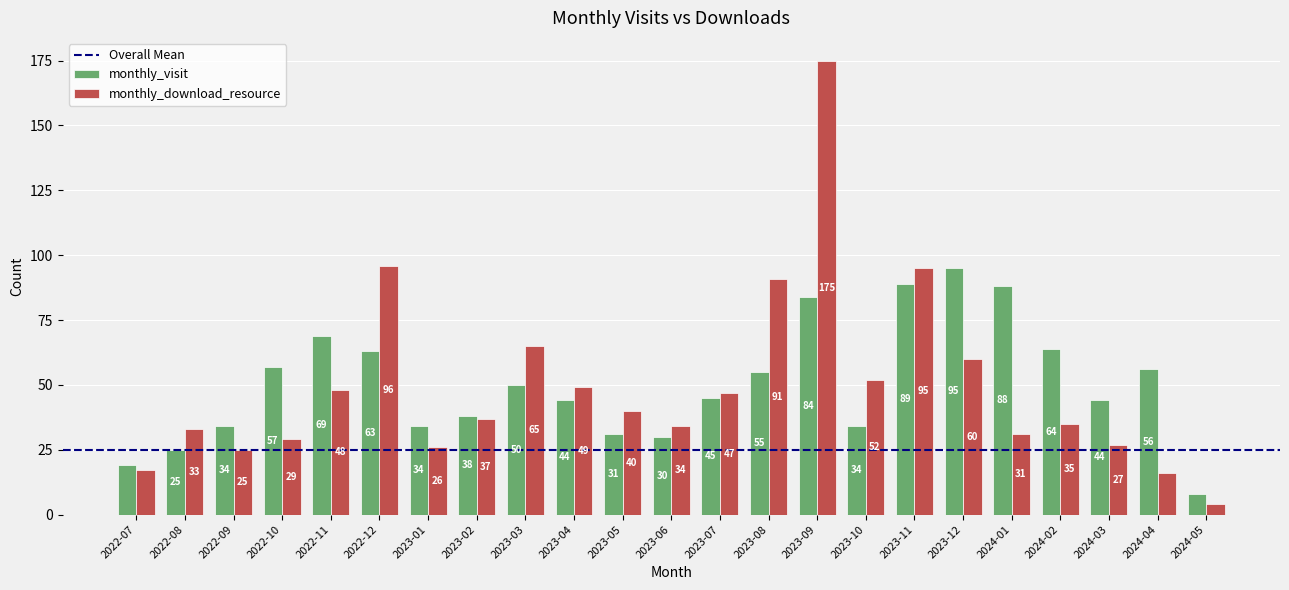

Which series has the widest spread of values?

monthly_download_resource